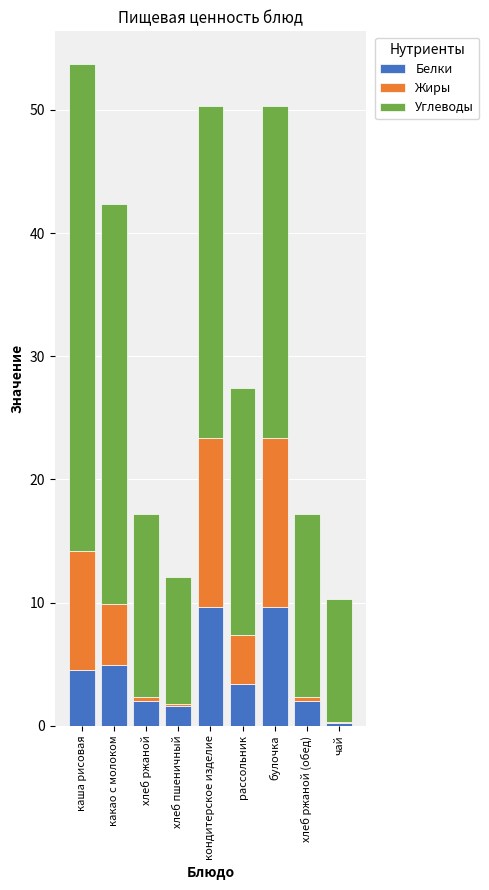

The value of Белки at булочка is 9.6. True or false?

True